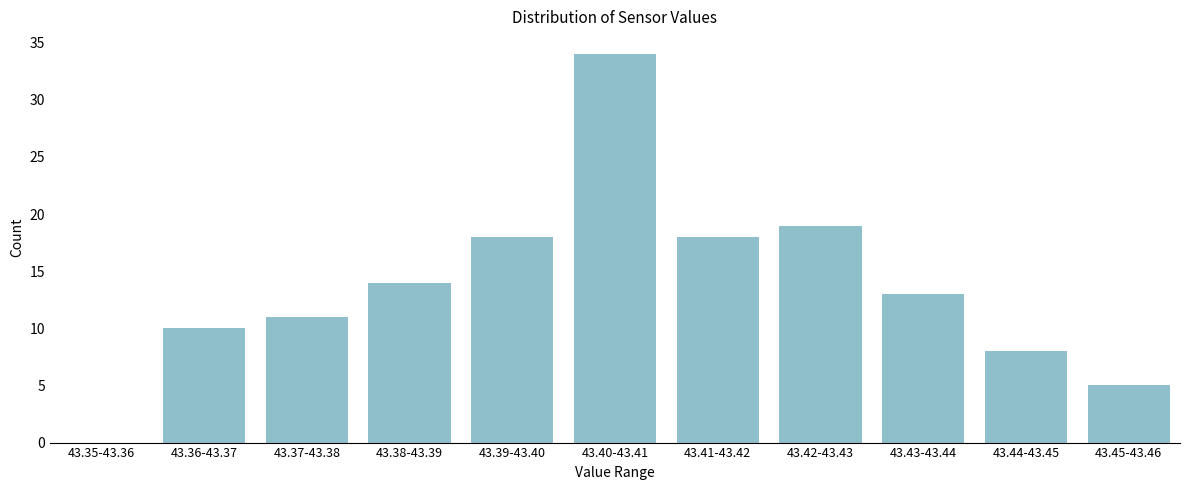

Reading left to right, what are all the values shown in this chart?

43.35-43.36=0	43.36-43.37=10	43.37-43.38=11	43.38-43.39=14	43.39-43.40=18	43.40-43.41=34	43.41-43.42=18	43.42-43.43=19	43.43-43.44=13	43.44-43.45=8	43.45-43.46=5